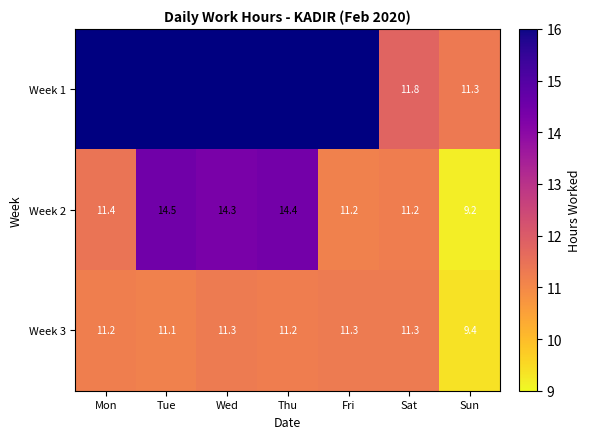

At which label does Week 2 reach its peak?

Tue